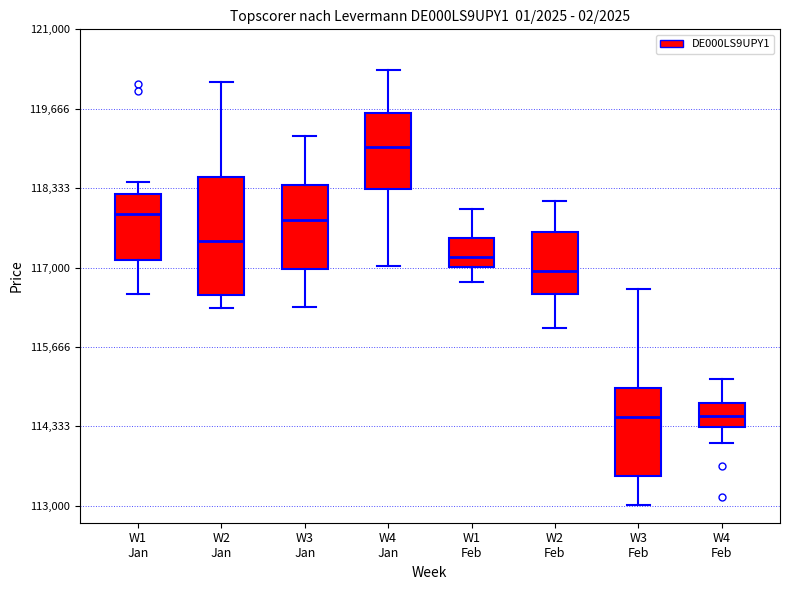

Reading left to right, read every box against the y-axis: the position of its median line, the range the box covers, and the ends of its whiskers. The values are not printed on the chart, so give them approximately, as read against the axis.

W1 Jan: median 118000, box 117200 to 118200, whiskers 116600 to 118400
W2 Jan: median 117400, box 116600 to 118600, whiskers 116400 to 120200
W3 Jan: median 117800, box 117000 to 118400, whiskers 116400 to 119200
W4 Jan: median 119000, box 118400 to 119600, whiskers 117000 to 120400
W1 Feb: median 117200, box 117000 to 117400, whiskers 116800 to 118000
W2 Feb: median 117000, box 116600 to 117600, whiskers 116000 to 118200
W3 Feb: median 114400, box 113600 to 115000, whiskers 113000 to 116600
W4 Feb: median 114600, box 114400 to 114800, whiskers 114000 to 115200